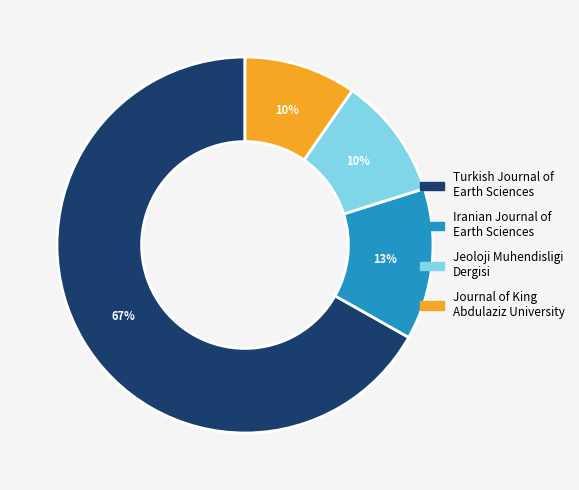

Is there a majority slice in this chart?

Yes